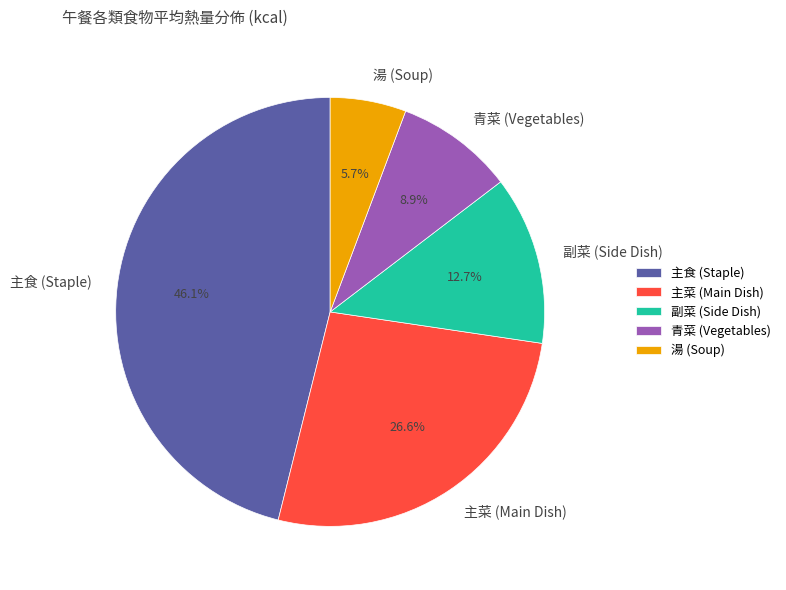

Is the sum of 湯 (Soup) and 主食 (Staple) greater than half?

Yes